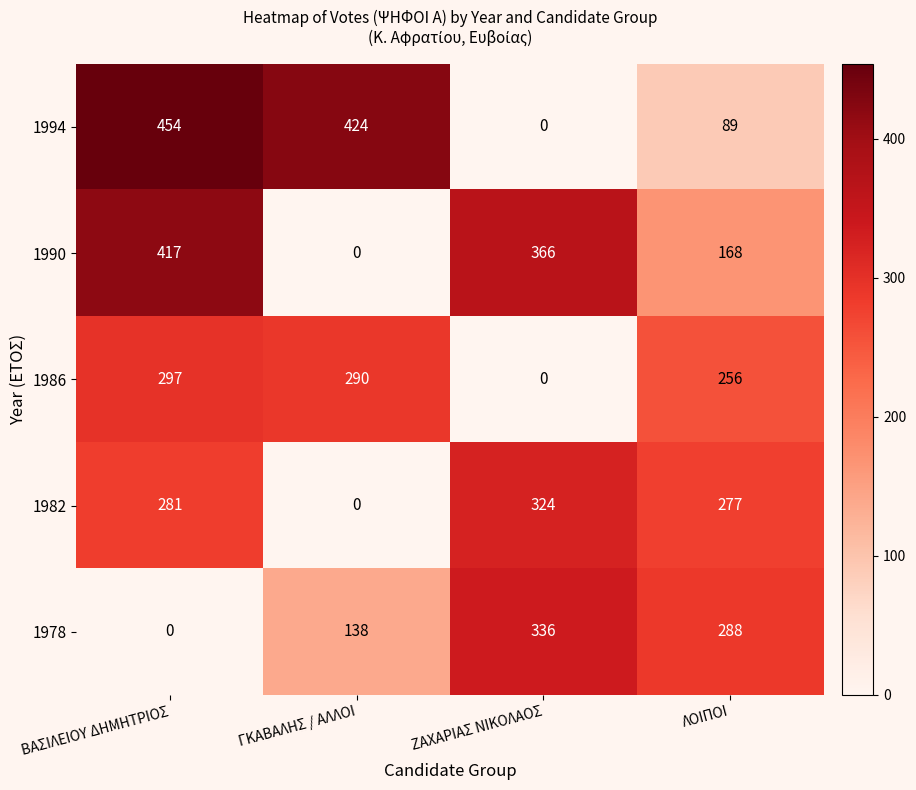

How many categories are shown in the chart?

4